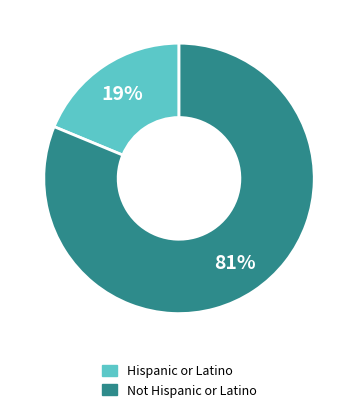

To the nearest percent, what is the combined percentage of Hispanic or Latino and Not Hispanic or Latino?

100%